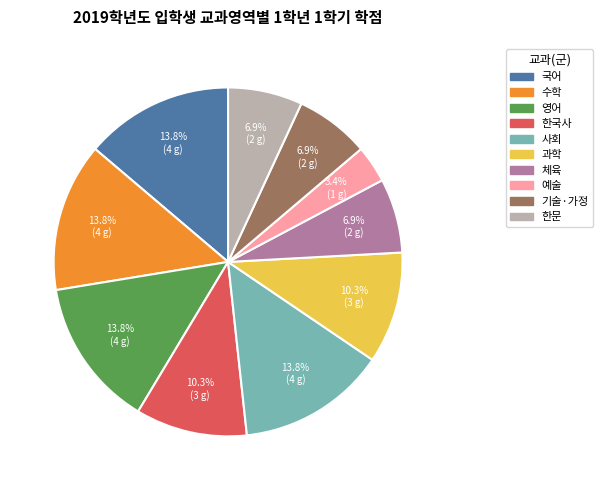

Is 과학 the majority of the pie?

No